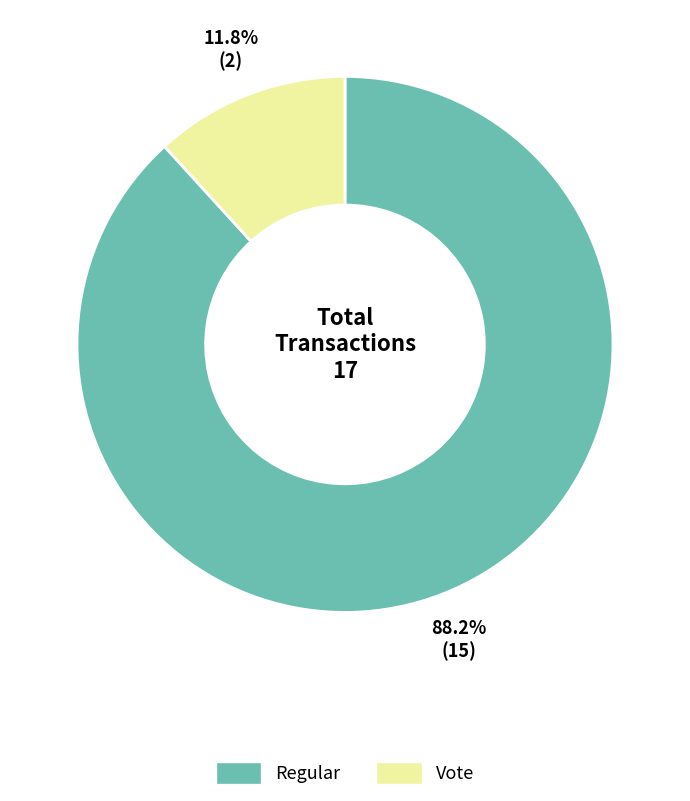

To the nearest percent, what portion does Regular represent?

88%